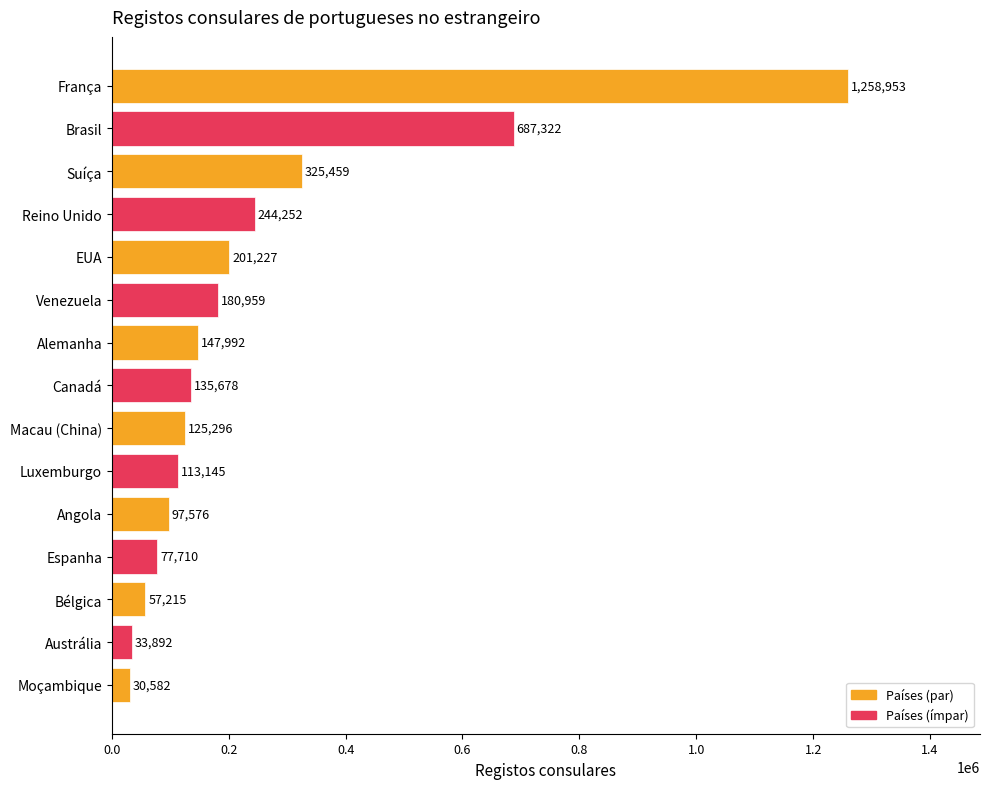

Which has a higher value, Venezuela or Espanha?

Venezuela